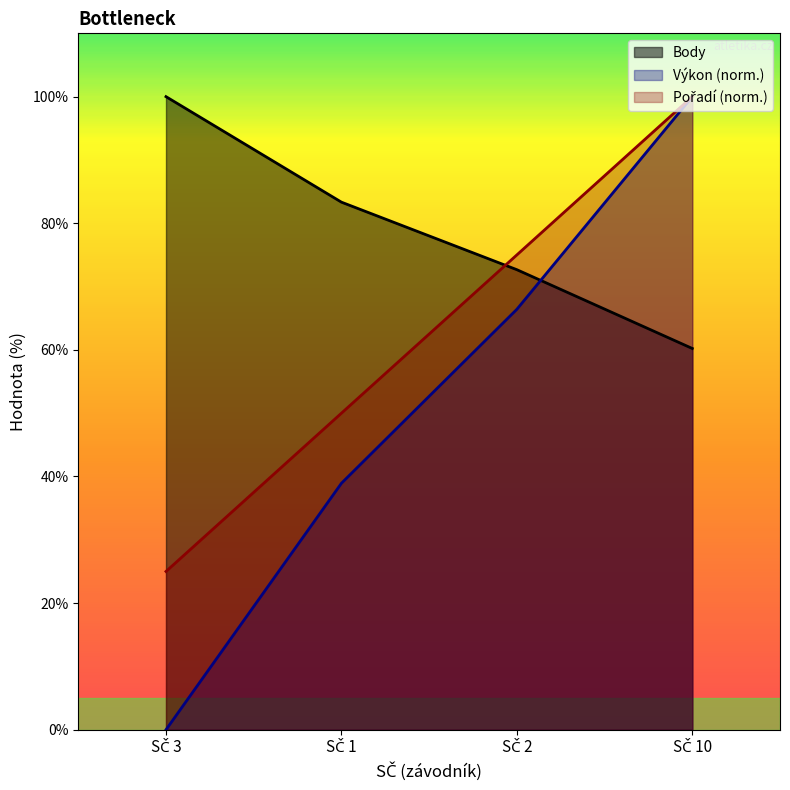

True or false: Body and Výkon (norm.) cross at least once.

True